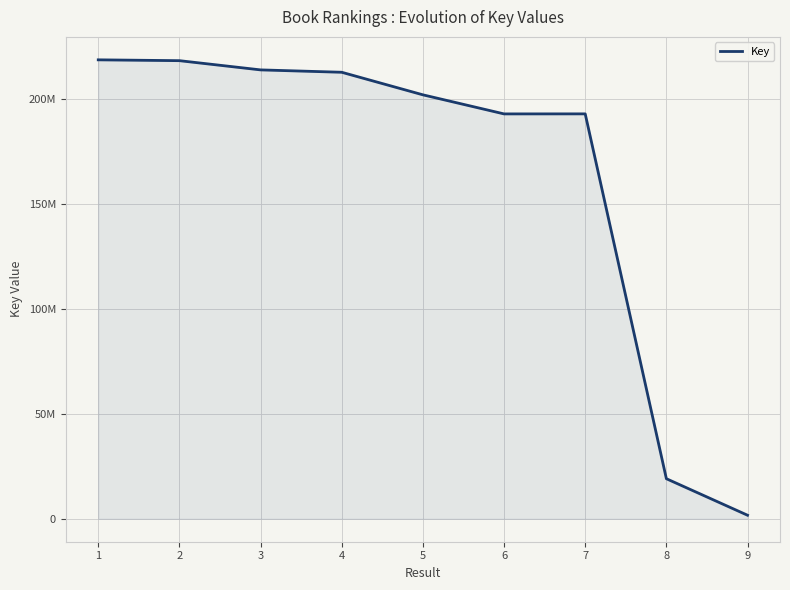

Where is the first local minimum?

6